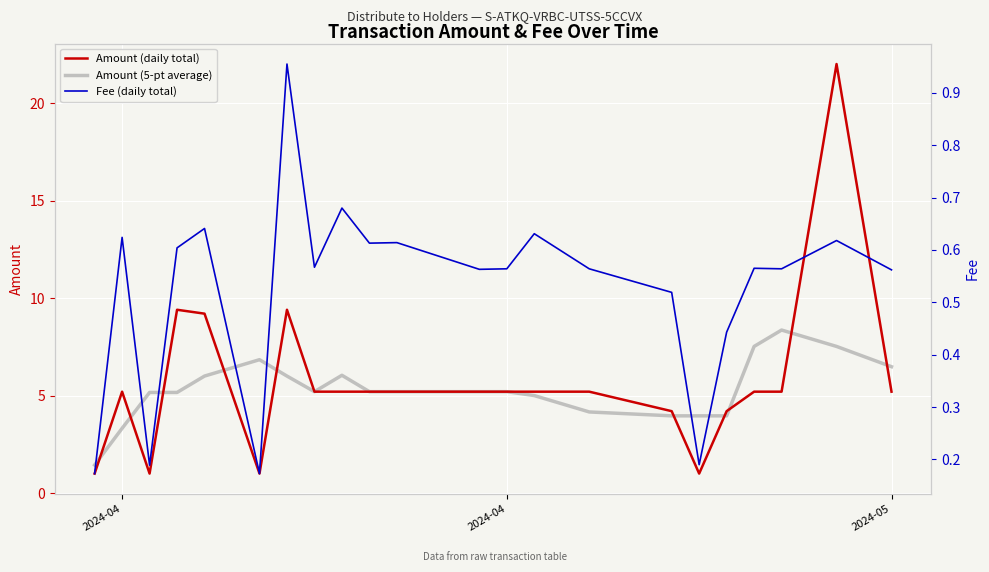

Is the value of Fee (daily total) at 14 greater than the value of Amount (daily total) at 6?

No